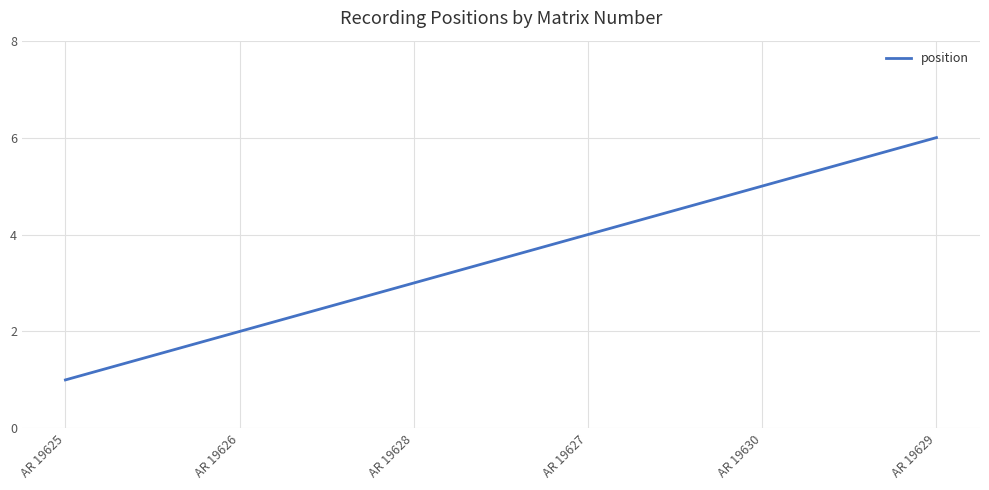

Reading left to right, extract all data points from this chart.

AR 19625=1	AR 19626=2	AR 19628=3	AR 19627=4	AR 19630=5	AR 19629=6